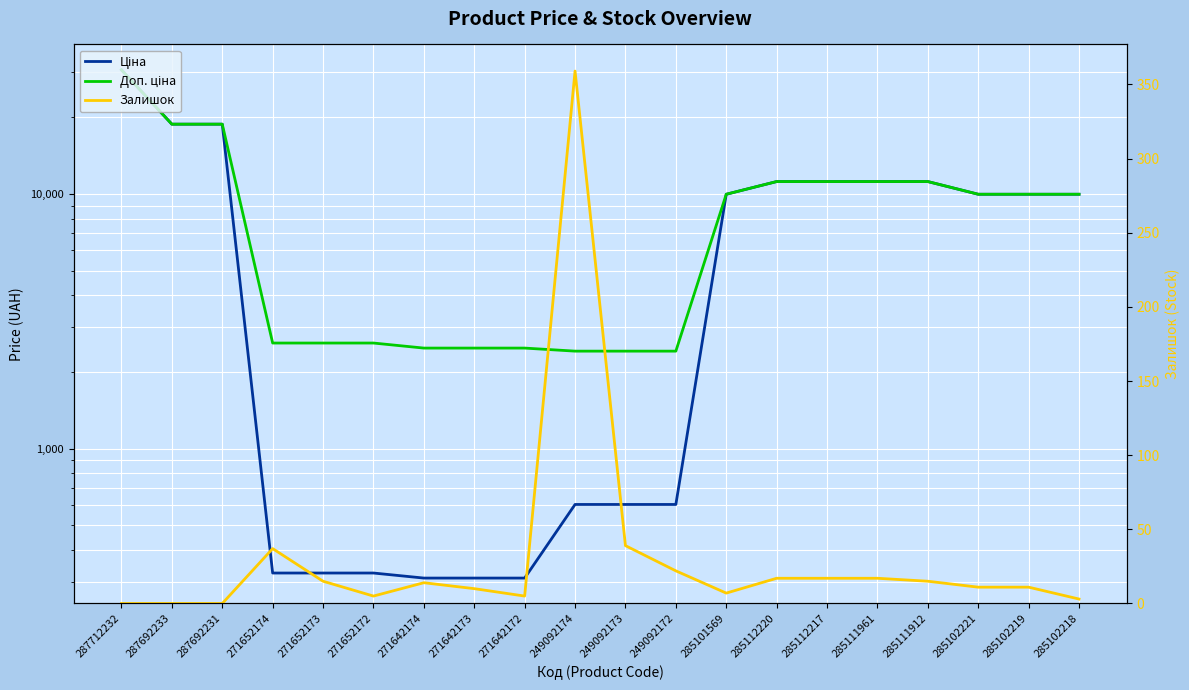

In Залишок, how many points are higher than both neighbors (excluding endpoints)?

3